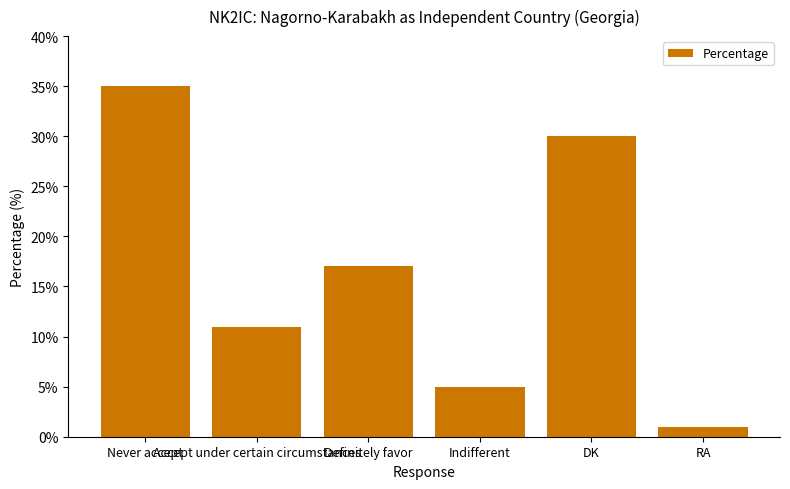

How many bars are there in total?

6